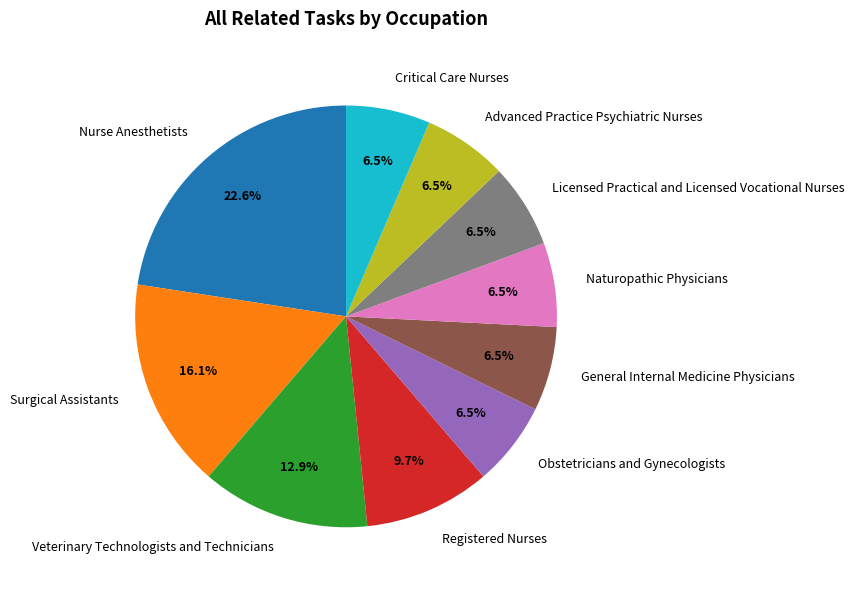

How many slices are in this pie chart?

10